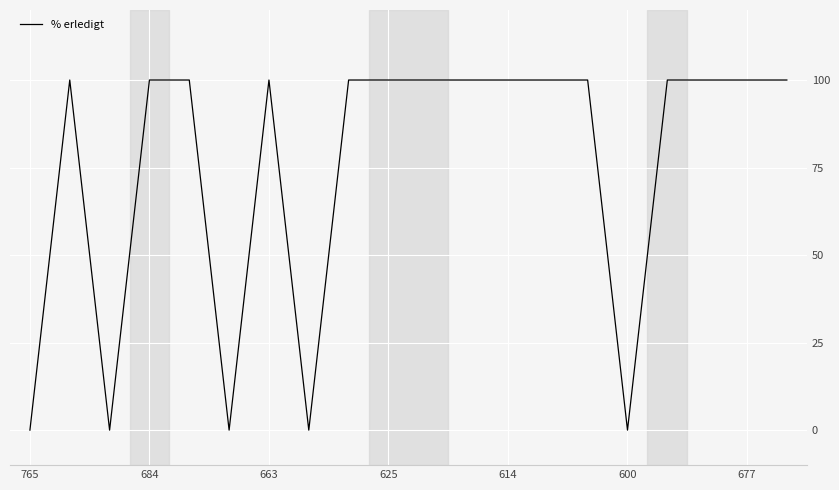

What is the difference between the maximum and minimum values?

100